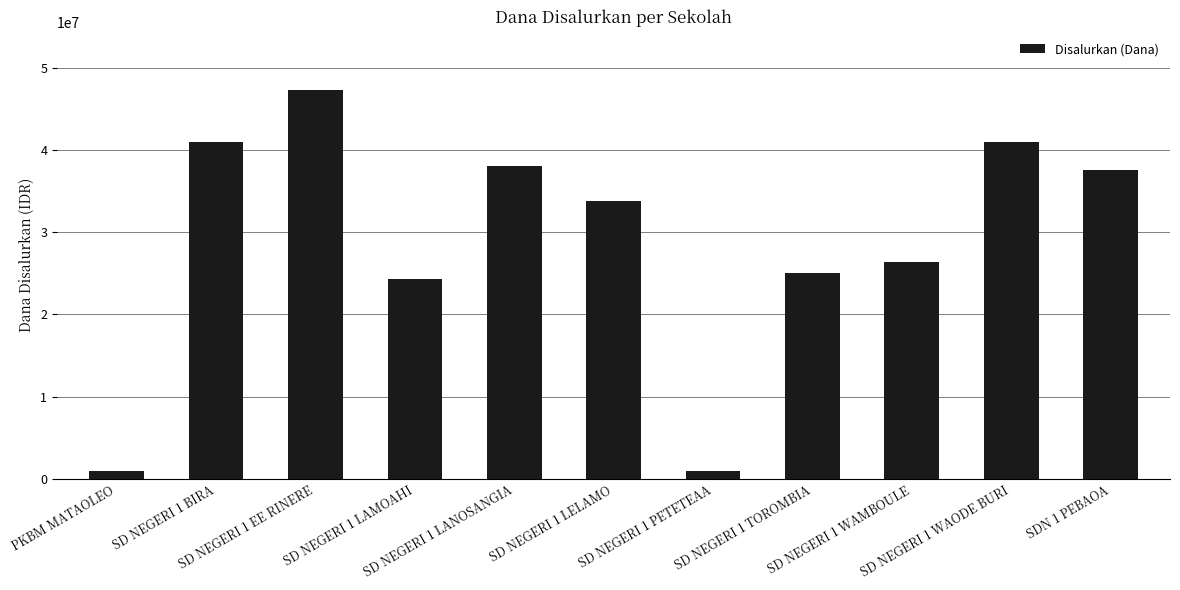

Where is the data nearest to the value 24075000?

SD NEGERI 1 LAMOAHI